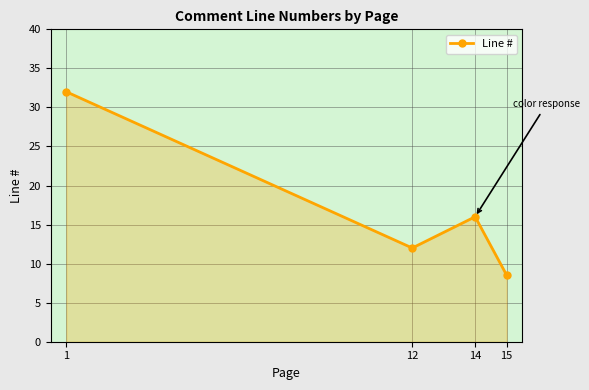

What is the difference between the second highest and second lowest values?

4.0